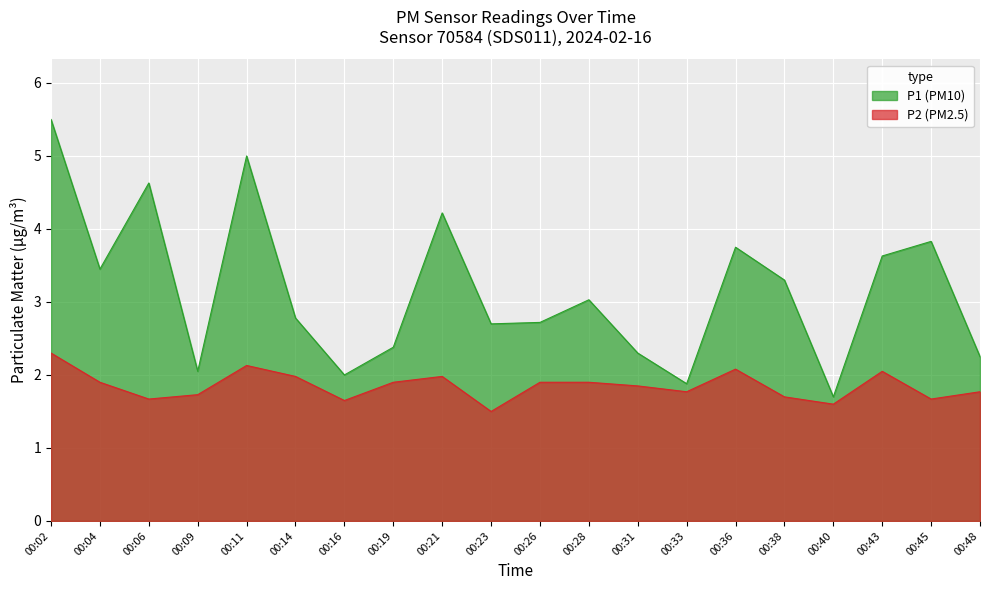

How many data points in P1 are above 3?

10